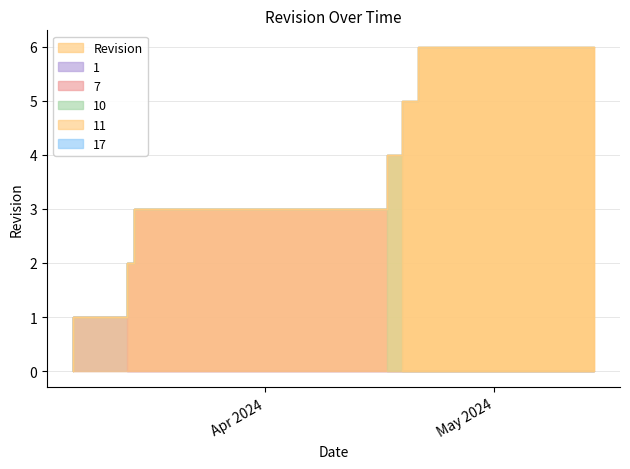

Does the chart display data point markers on the line(s)?

No